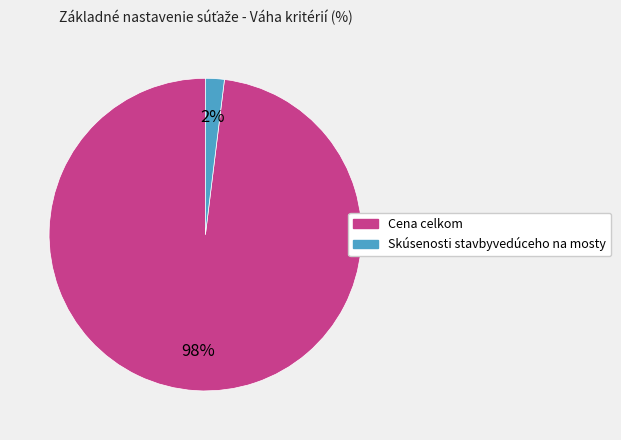

True or false: Cena celkom accounts for 98% of the total.

True